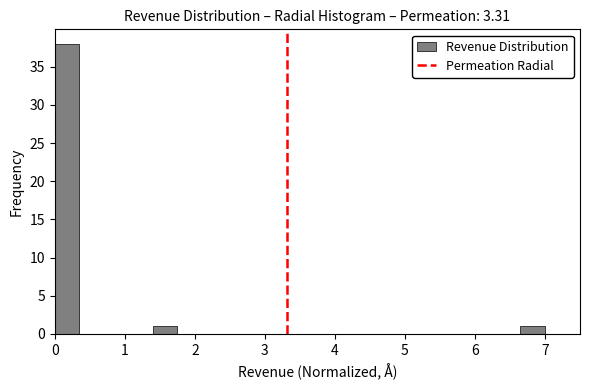

Around what value on the x-axis is the tallest bar? Give the approximate position of its centre, as read against the axis.

0.2